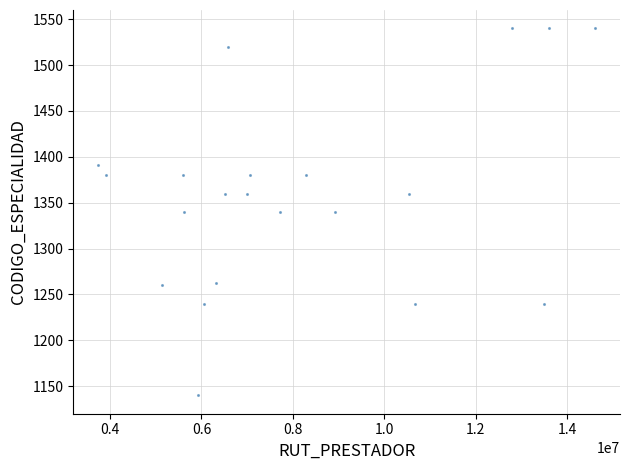

What is the range of Y values (max minus min)?

400